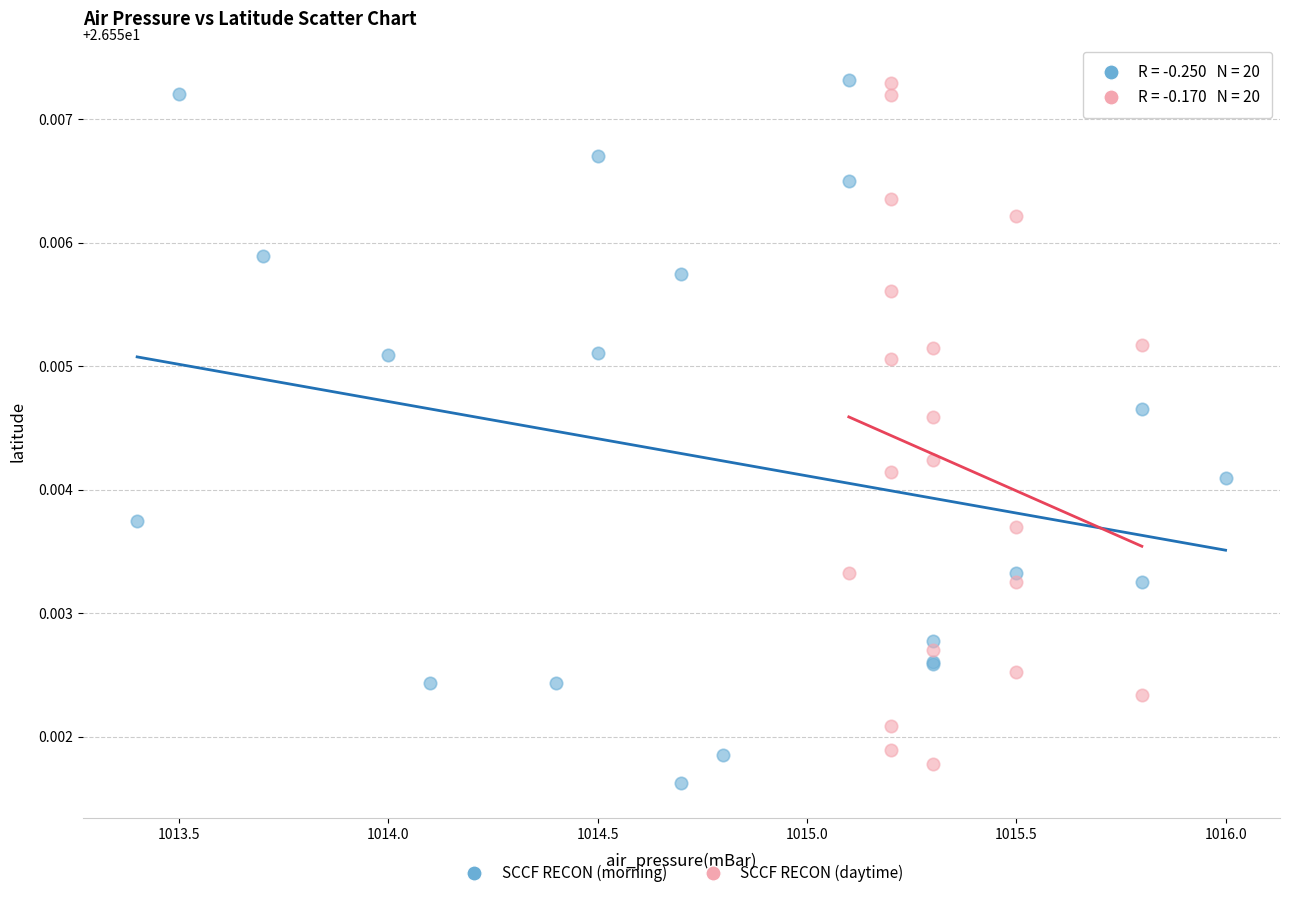

Which series contains the lowest Y value?

SCCF RECON (morning)